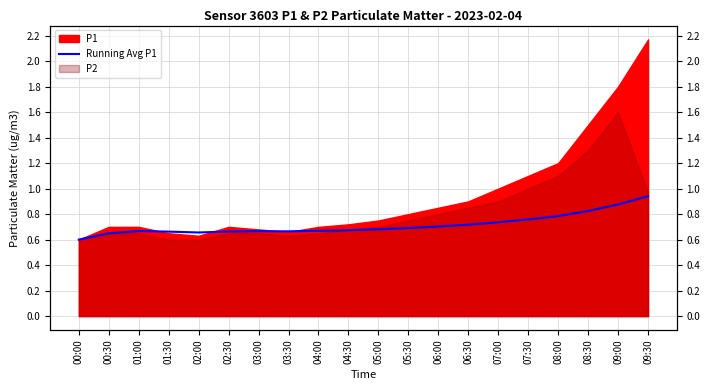

What is the label of the 16th point from the right?

02:00